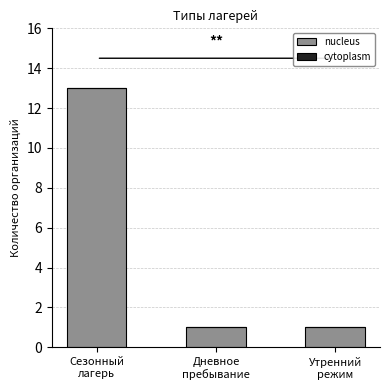

Reading right to left, extract all data points from this chart.

1	1	13